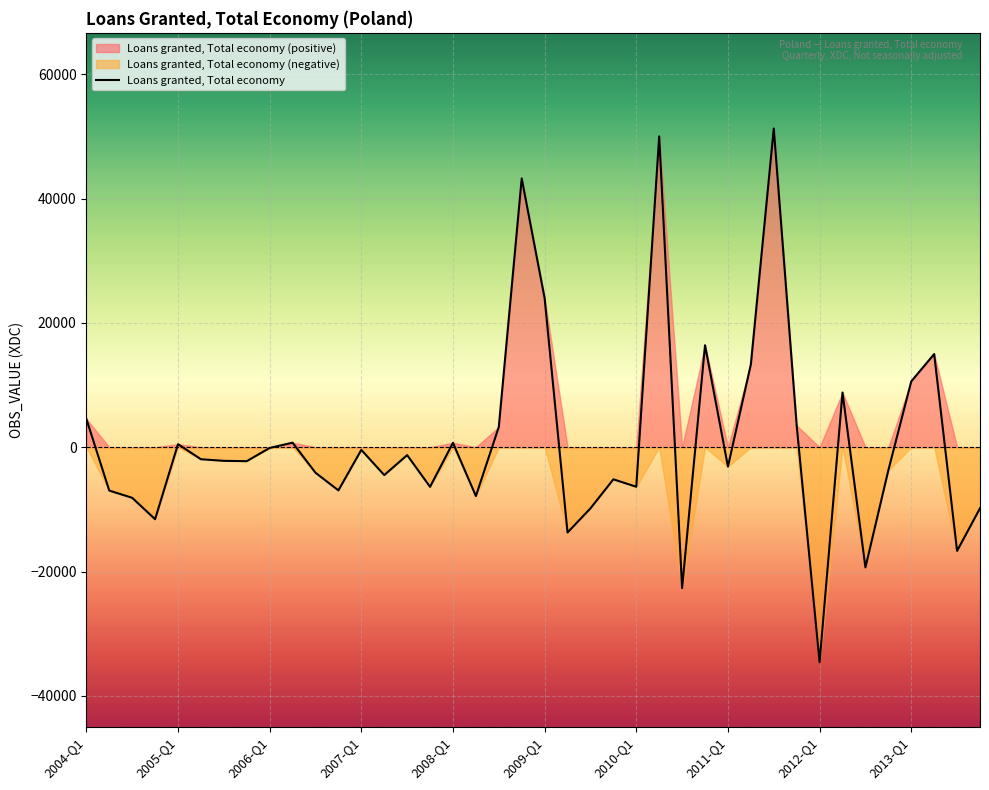

Where is the data nearest to the value 8343?

33